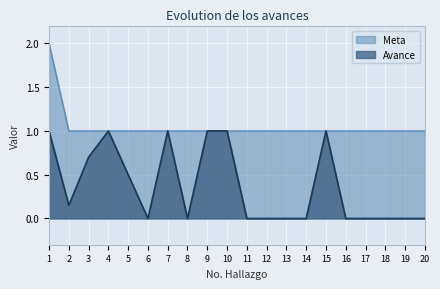

True or false: Meta and Avance cross at least once.

False